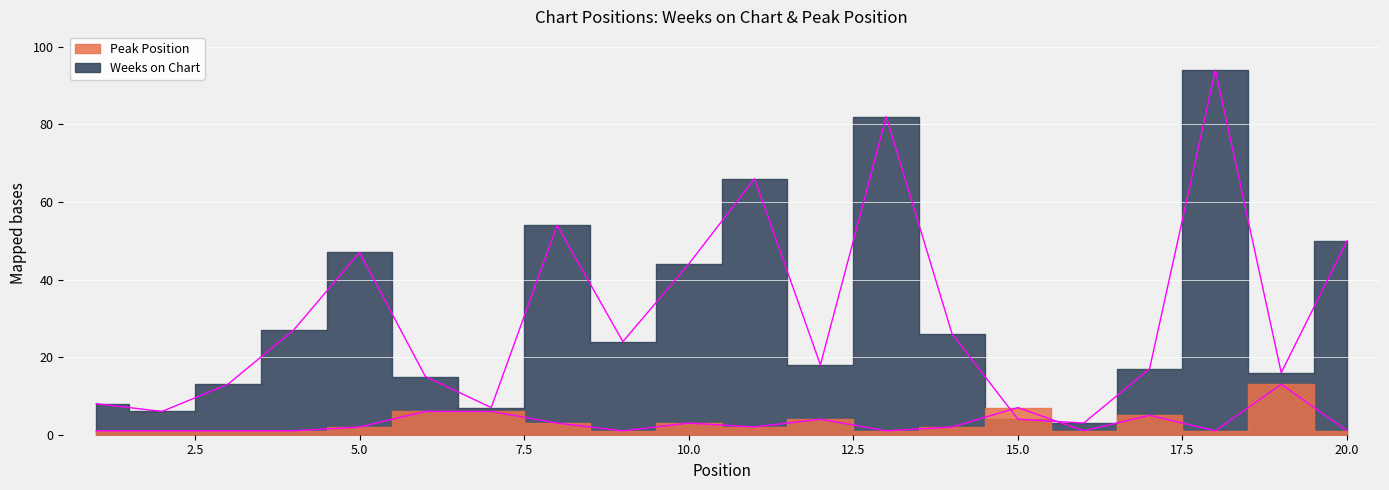

How many data points in Weeks on Chart are less than 24?

10